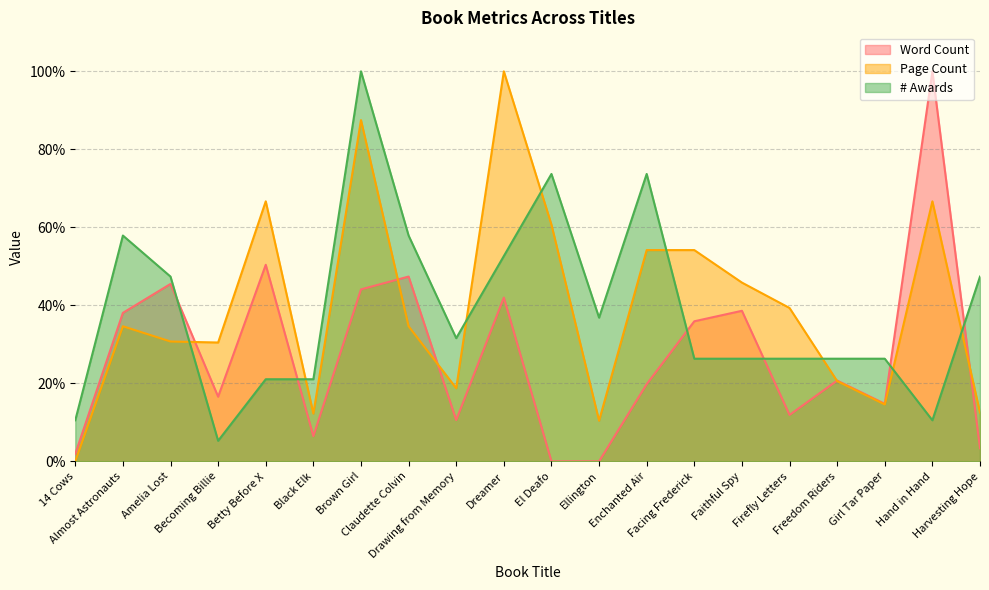

At which category is the sum across all series the highest?

Brown Girl